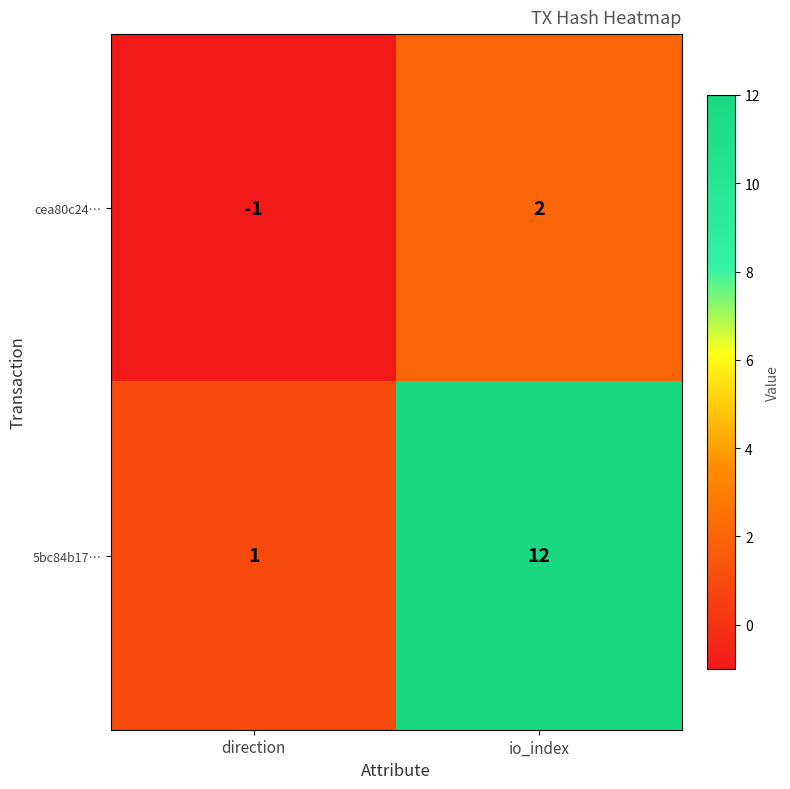

Between direction and io_index, which series saw the biggest shift?

5bc84b17…